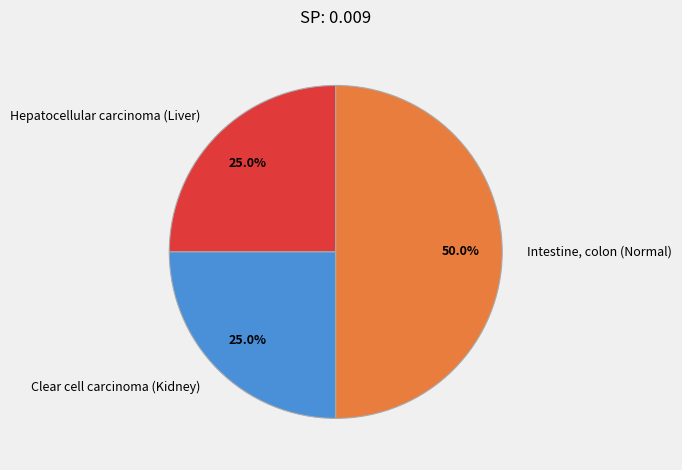

The Clear cell carcinoma (Kidney) slice represents 25% of the pie. True or false?

True